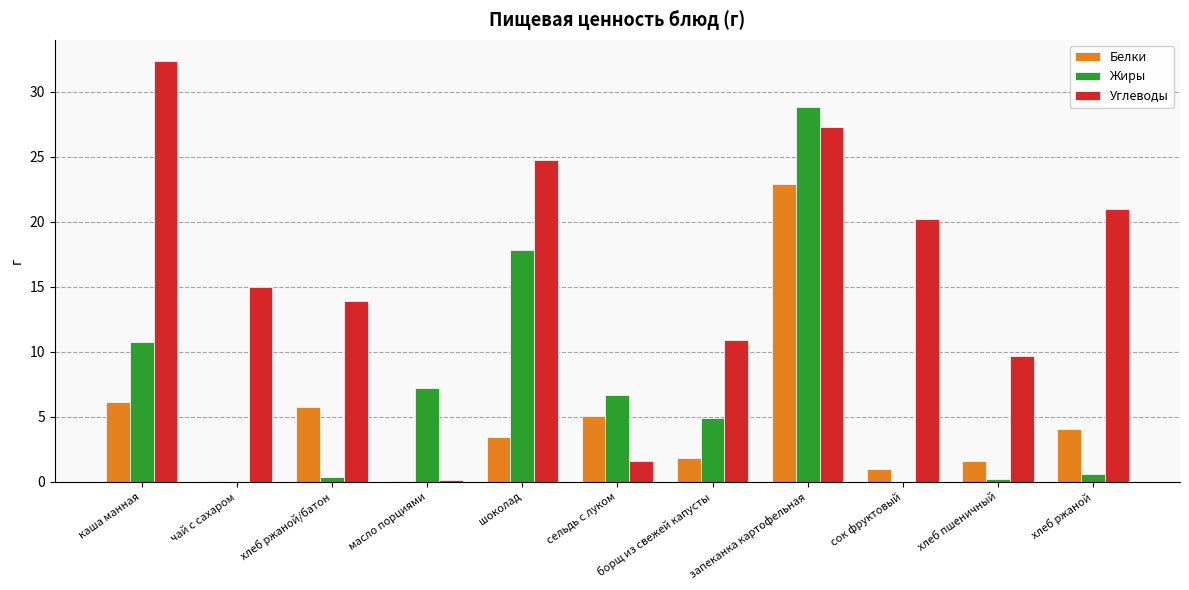

What are all the series names shown in the legend?

Белки, Жиры, Углеводы